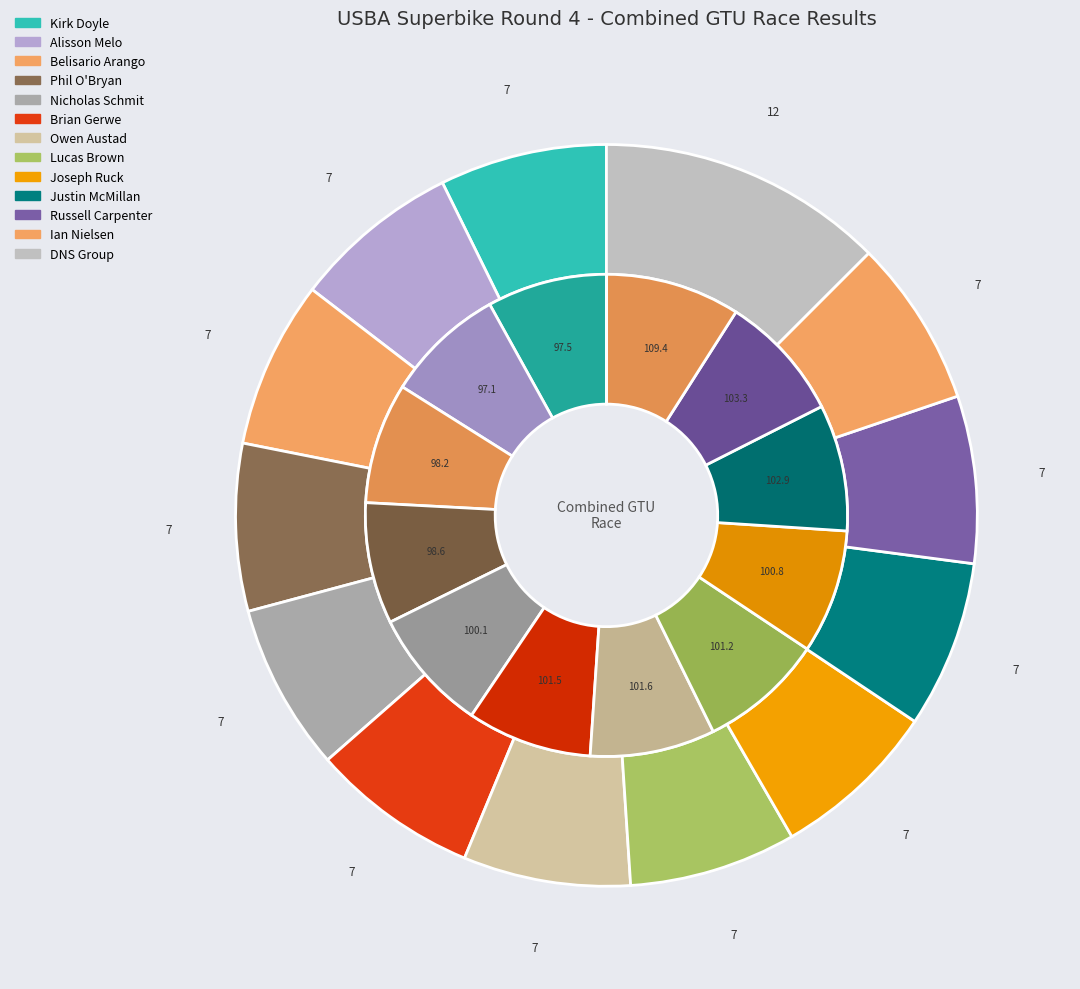

Rank the categories by value from lowest to highest.

Kirk Doyle, Alisson Melo, Belisario Arango, Phil O'Bryan, Nicholas Schmit, Brian Gerwe, Owen Austad, Lucas Brown, Joseph Ruck, Justin McMillan, Russell Carpenter, Ian Nielsen, DNS Group